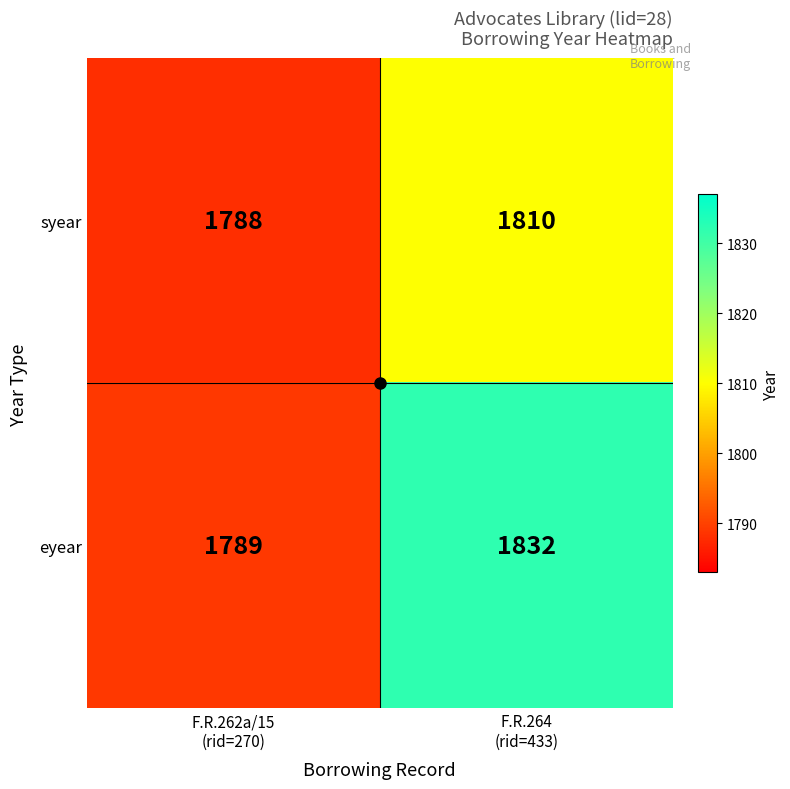

At which category is the sum across all series the highest?

F.R.264
(rid=433)